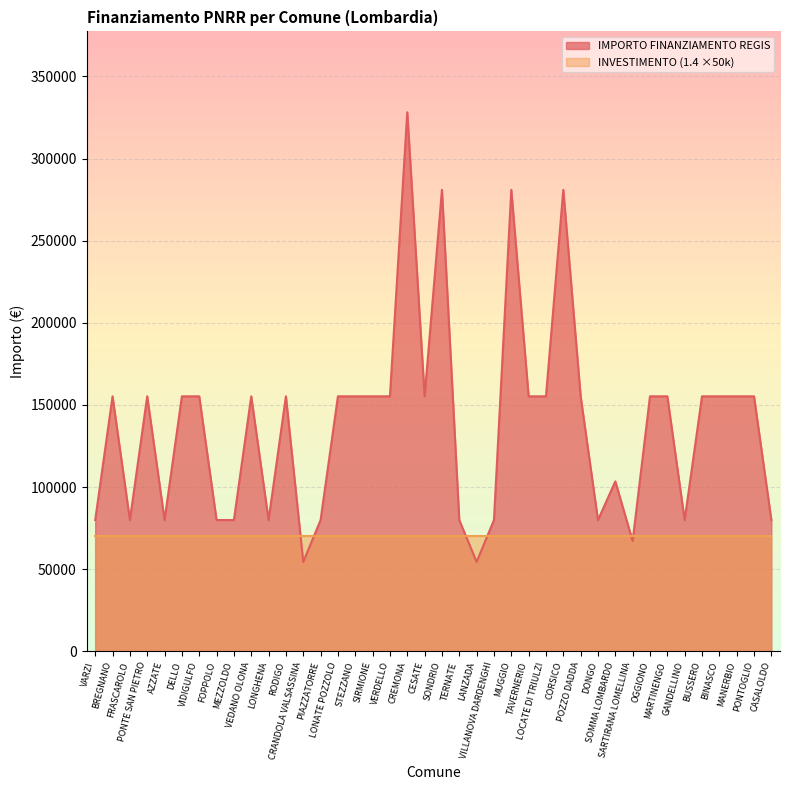

What value does the data have at TERNATE, to the nearest 10?

79920